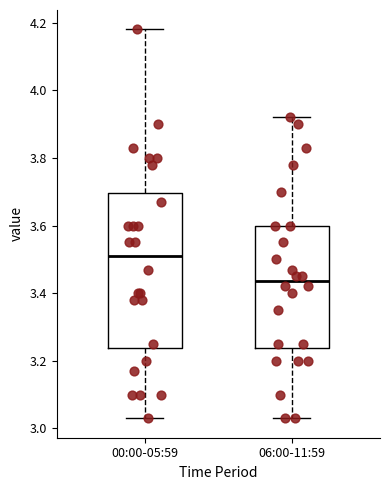

Reading left to right, read every box against the y-axis: the position of its median line, the range the box covers, and the ends of its whiskers. The values are not printed on the chart, so give them approximately, as read against the axis.

00:00-05:59: median 3.52, box 3.24 to 3.70, whiskers 3.04 to 4.18
06:00-11:59: median 3.44, box 3.24 to 3.60, whiskers 3.04 to 3.92